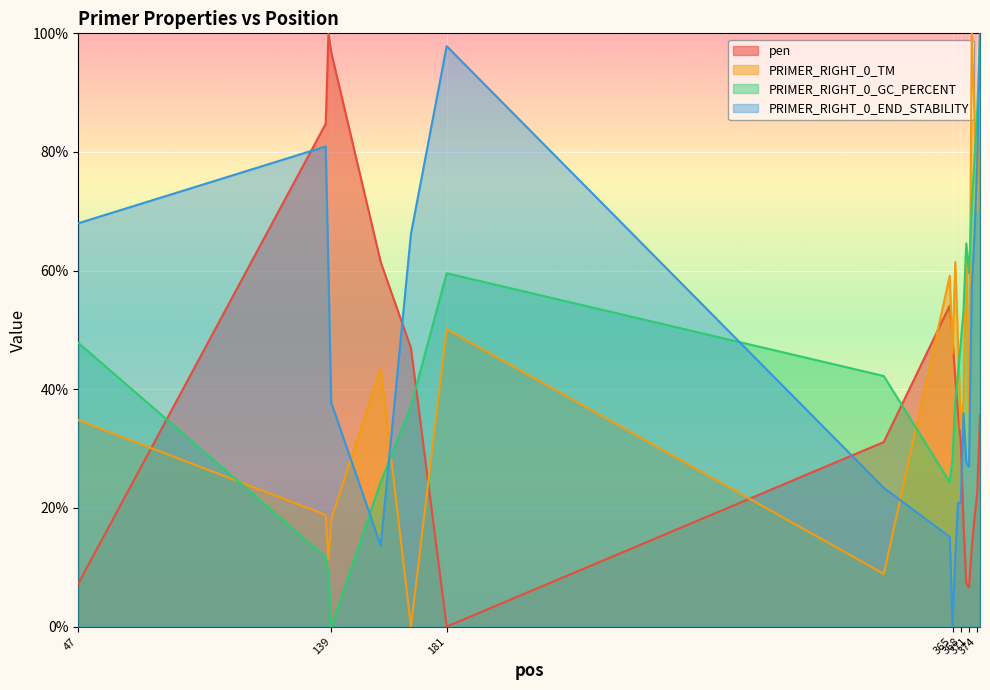

Reading left to right, what are all the values shown in this chart?

pen: 47=7.2	137=84.8	138=100.0	139=96.8	157=61.5	168=47.0	181=0.0	340=31.1	364=54.1	365=48.6	366=41.8	367=36.0	368=31.2	369=17.3	370=7.3	371=6.6	372=13.3	373=18.3	374=22.5	375=35.6
PRIMER_RIGHT_0_TM: 47=34.8	137=18.8	138=11.3	139=18.0	157=43.6	168=0.0	181=50.1	340=8.9	364=59.1	365=46.0	366=61.5	367=48.0	368=33.4	369=38.3	370=62.6	371=36.2	372=100.0	373=85.9	374=70.1	375=98.0
PRIMER_RIGHT_0_GC_PERCENT: 47=47.8	137=11.7	138=8.7	139=0.0	157=24.3	168=37.2	181=59.6	340=42.2	364=24.3	365=28.3	366=38.0	367=42.7	368=47.8	369=53.4	370=64.6	371=59.6	372=71.3	373=78.7	374=87.0	375=100.0
PRIMER_RIGHT_0_END_STABILITY: 47=68.0	137=80.9	138=59.7	139=37.8	157=13.7	168=66.2	181=97.8	340=23.4	364=15.1	365=0.0	366=11.9	367=20.9	368=20.9	369=36.0	370=27.7	371=27.0	372=57.2	373=66.2	374=78.1	375=100.0